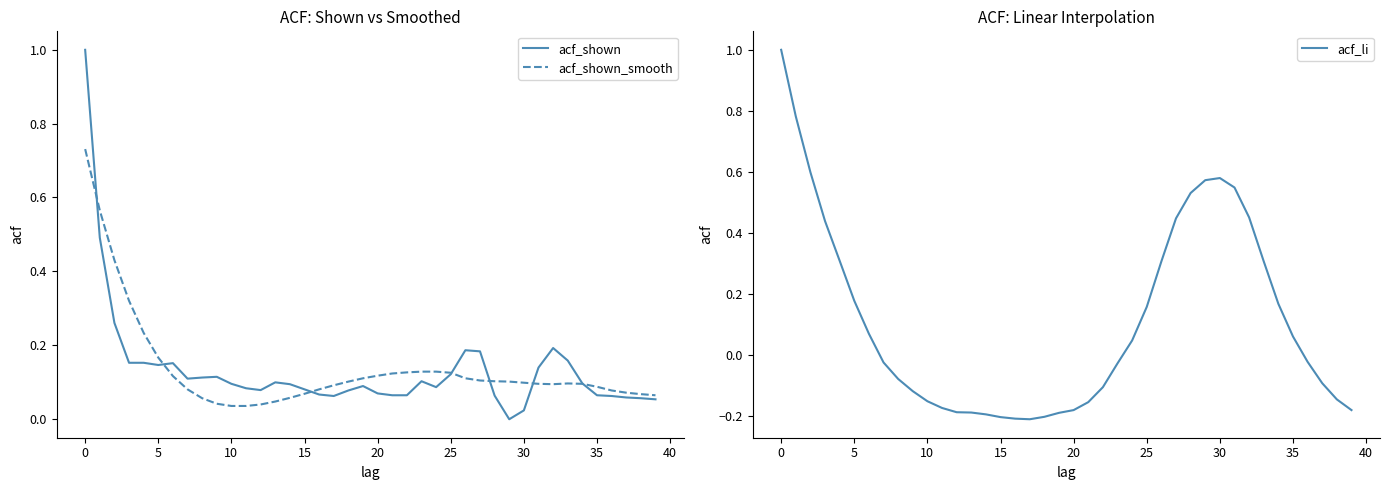

How many distinct data groups are displayed?

3